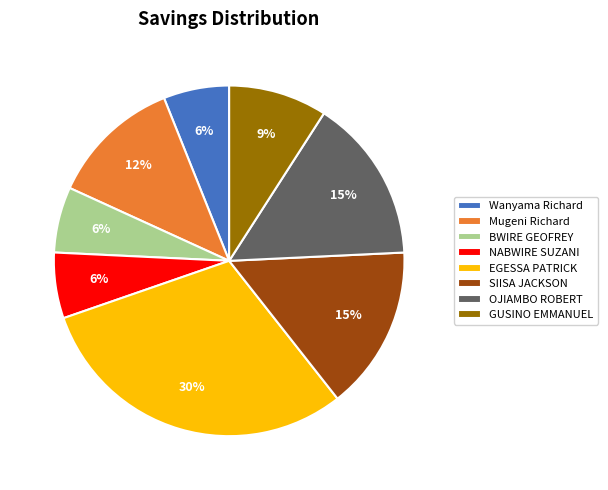

Is the sum of OJIAMBO ROBERT and Mugeni Richard greater than half?

No